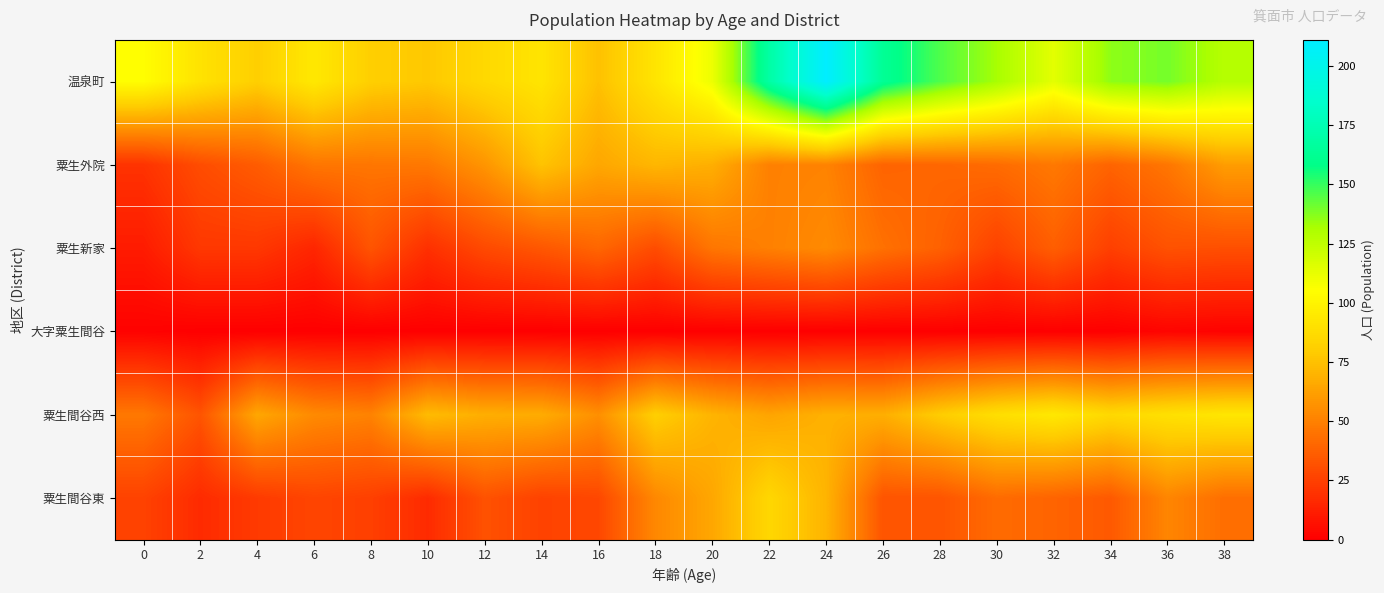

What is the total value across all series at 12?

273